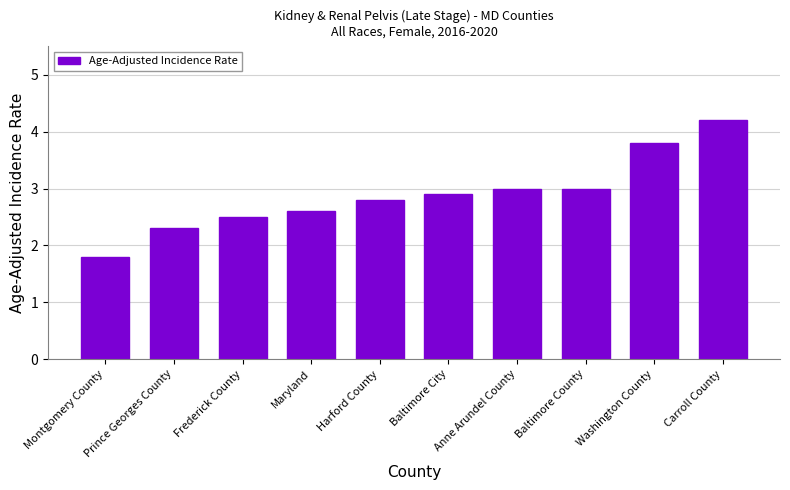

What position from the left is Harford County?

5